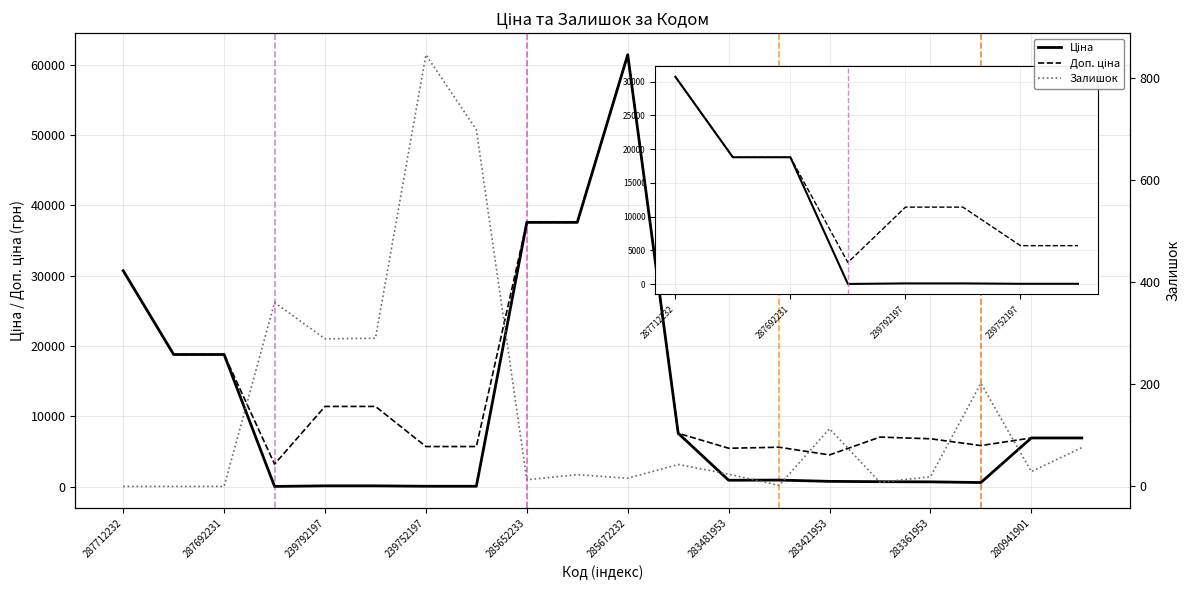

What is the difference between the maximum and minimum values in the Доп. ціна series?

58229.3